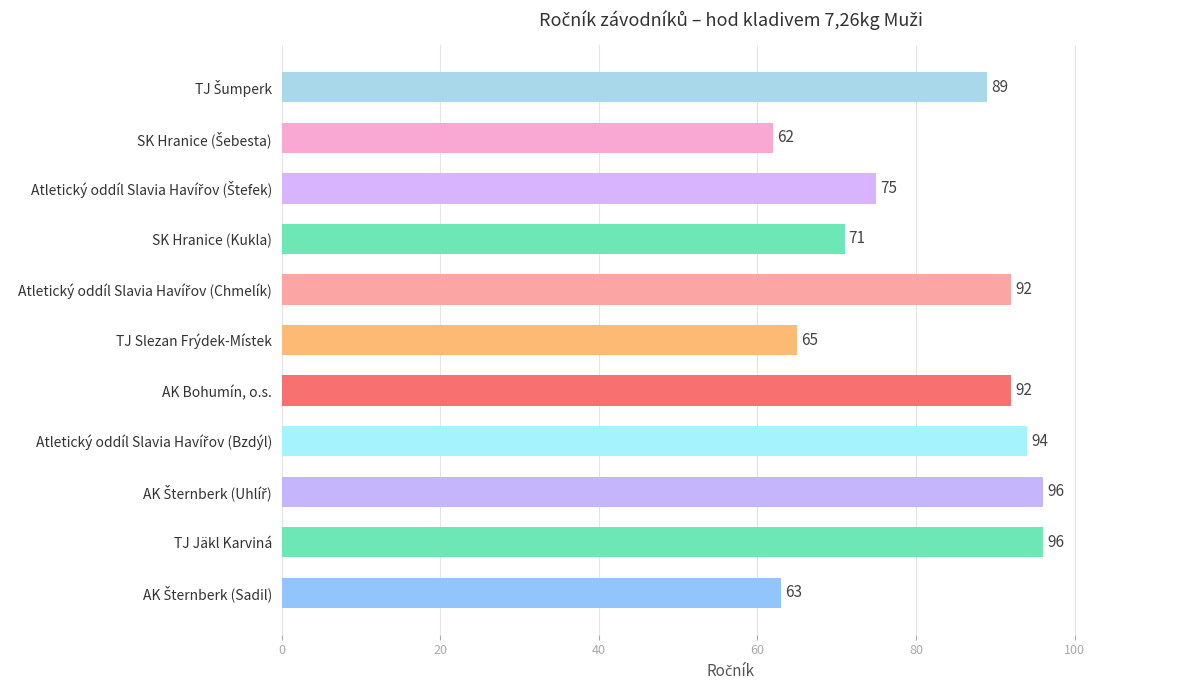

What value does the data have at SK Hranice (Kukla), to the nearest 5?

70